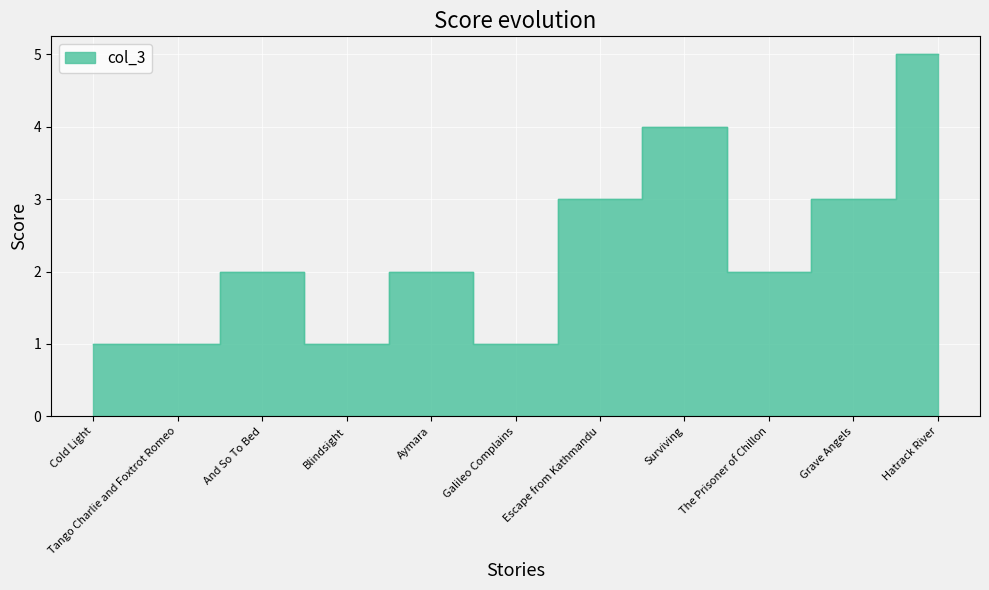

What is the value of the 7th point from the left?

3